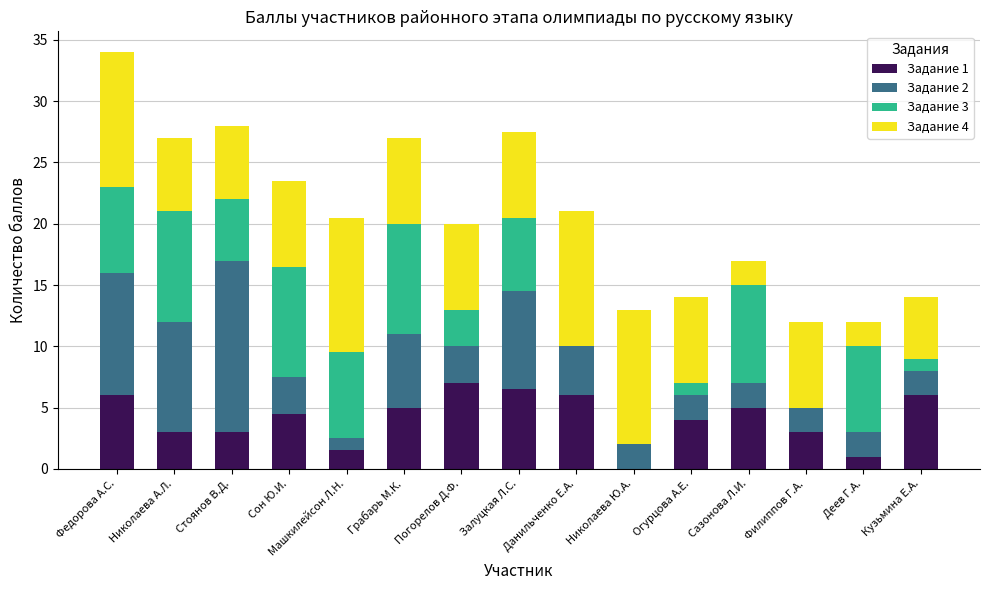

Are the bars grouped side by side (vs. stacked)?

No